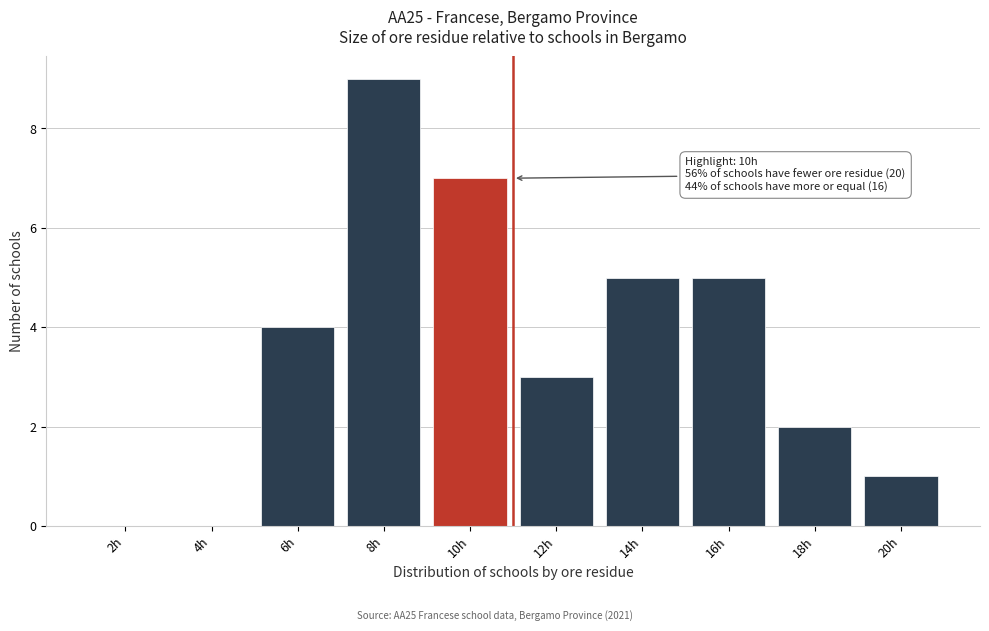

Reading left to right, transcribe all the data shown in this chart.

2h=0	4h=0	6h=4	8h=9	10h=7	12h=3	14h=5	16h=5	18h=2	20h=1